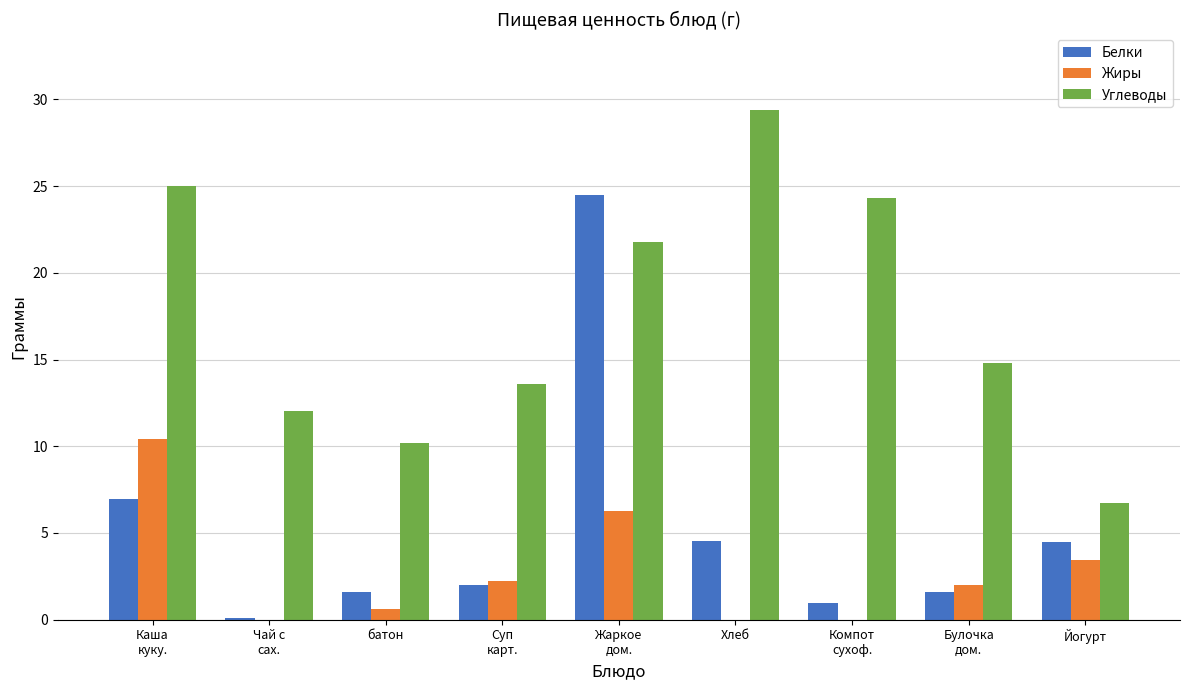

Which series has the largest total across all categories?

Углеводы